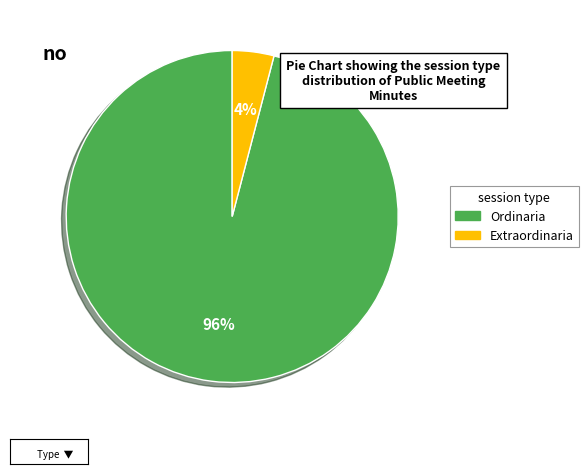

Is there any slice that represents more than half of the pie?

Yes